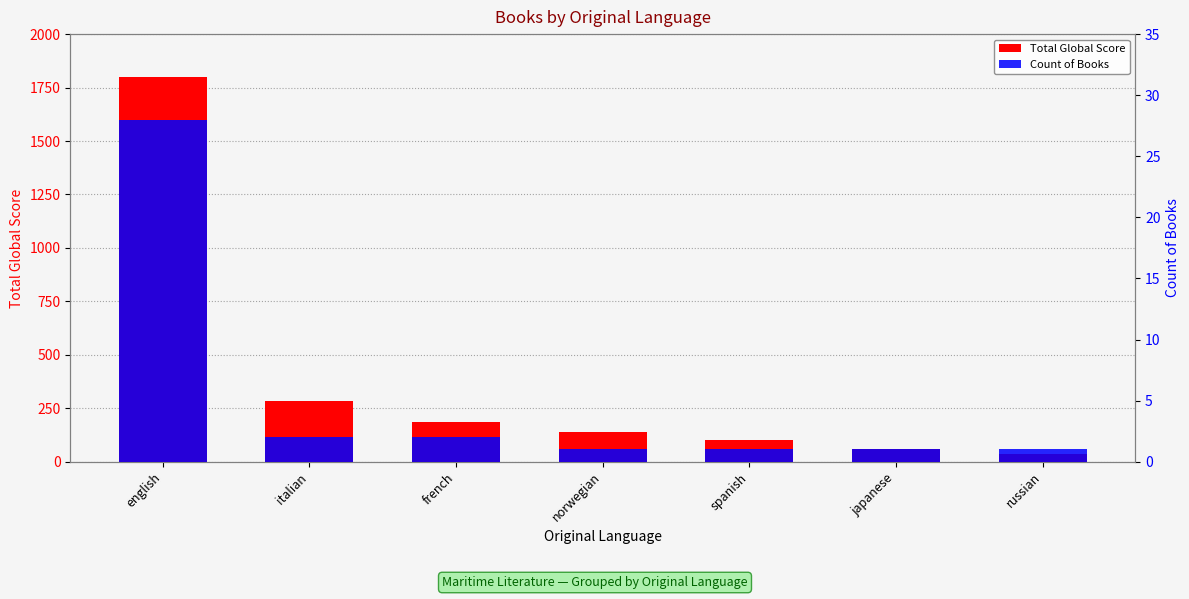

Rank the series by their average value, from lowest to highest.

Count of Books, Total Global Score